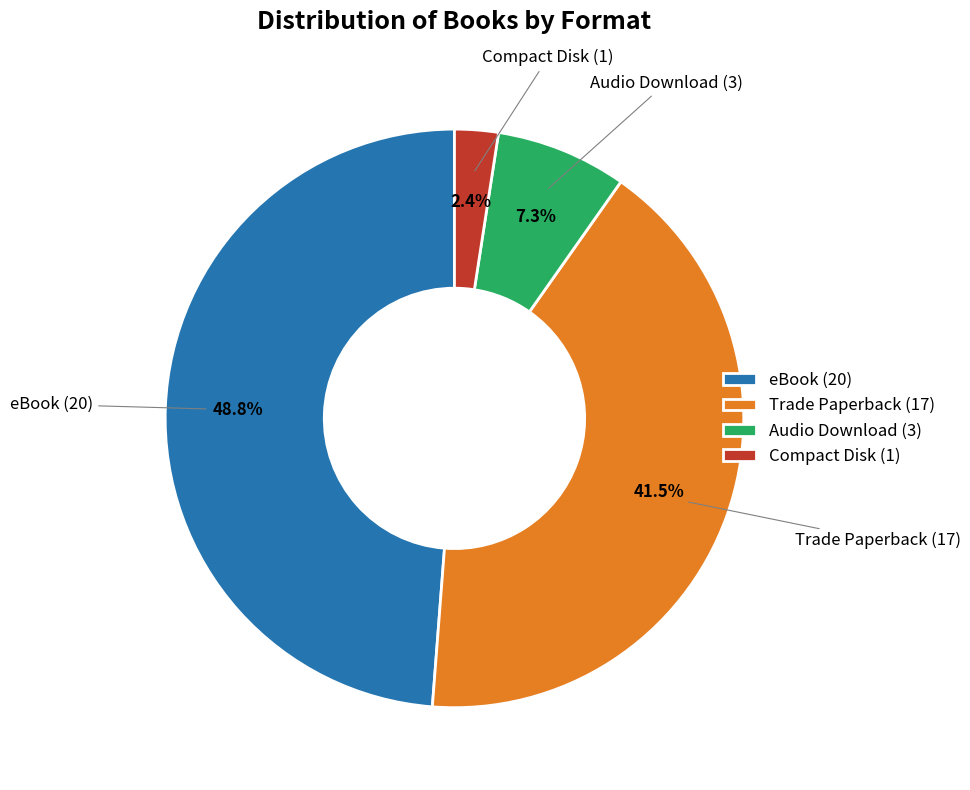

What is the smallest slice in the pie chart?

Compact Disk (1)